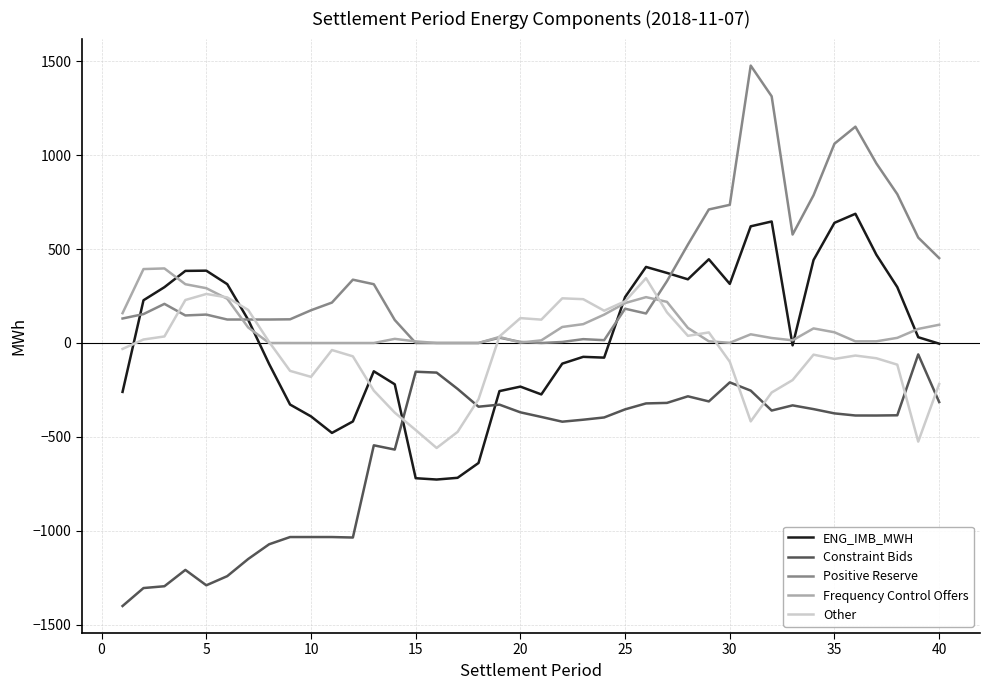

Rank the series by their maximum value, from highest to lowest.

Positive Reserve, ENG_IMB_MWH, Frequency Control Offers, Other, Constraint Bids